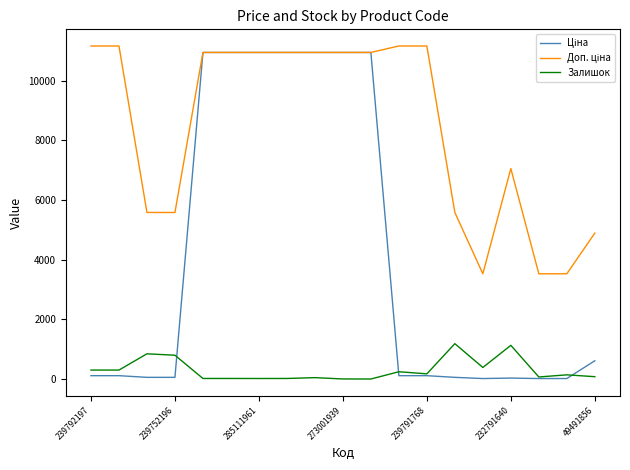

What is the greatest value displayed?

11169.0